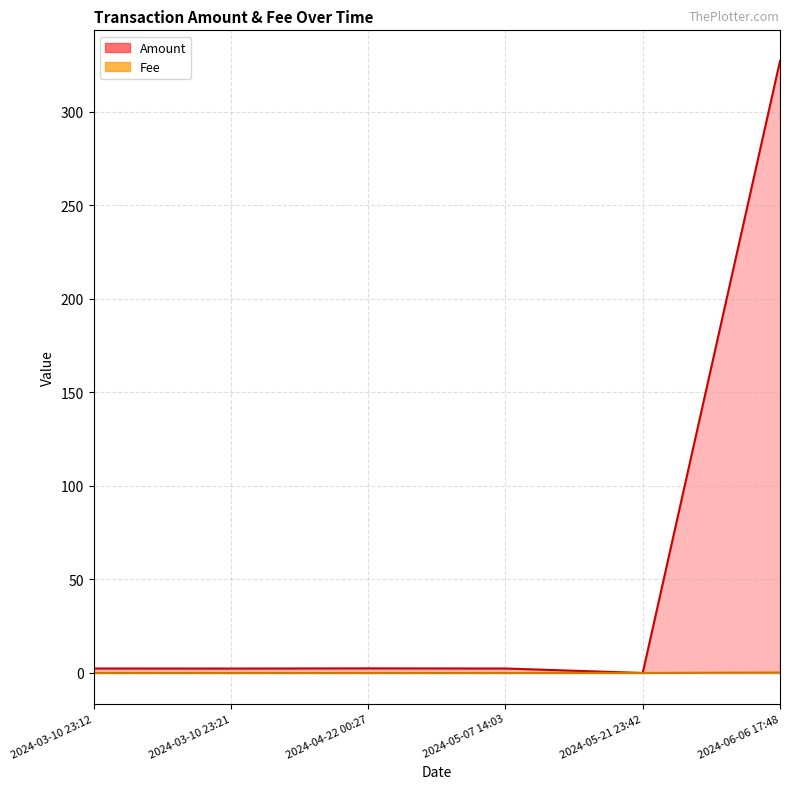

Reading left to right, list all the values displayed in this chart.

Amount: 2024-03-10 23:12=2.4	2024-03-10 23:21=2.4	2024-04-22 00:27=2.5	2024-05-07 14:03=2.4	2024-05-21 23:42=0.0	2024-06-06 17:48=327.1
Fee: 2024-03-10 23:12=0.0	2024-03-10 23:21=0.0	2024-04-22 00:27=0.0	2024-05-07 14:03=0.0	2024-05-21 23:42=0.0	2024-06-06 17:48=0.2